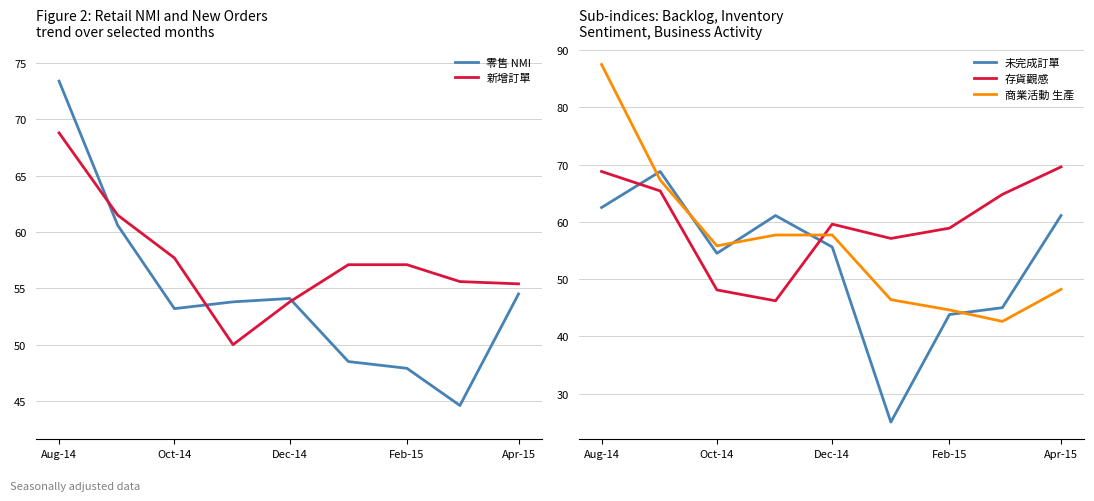

At which category is the sum across all series the highest?

Aug-14